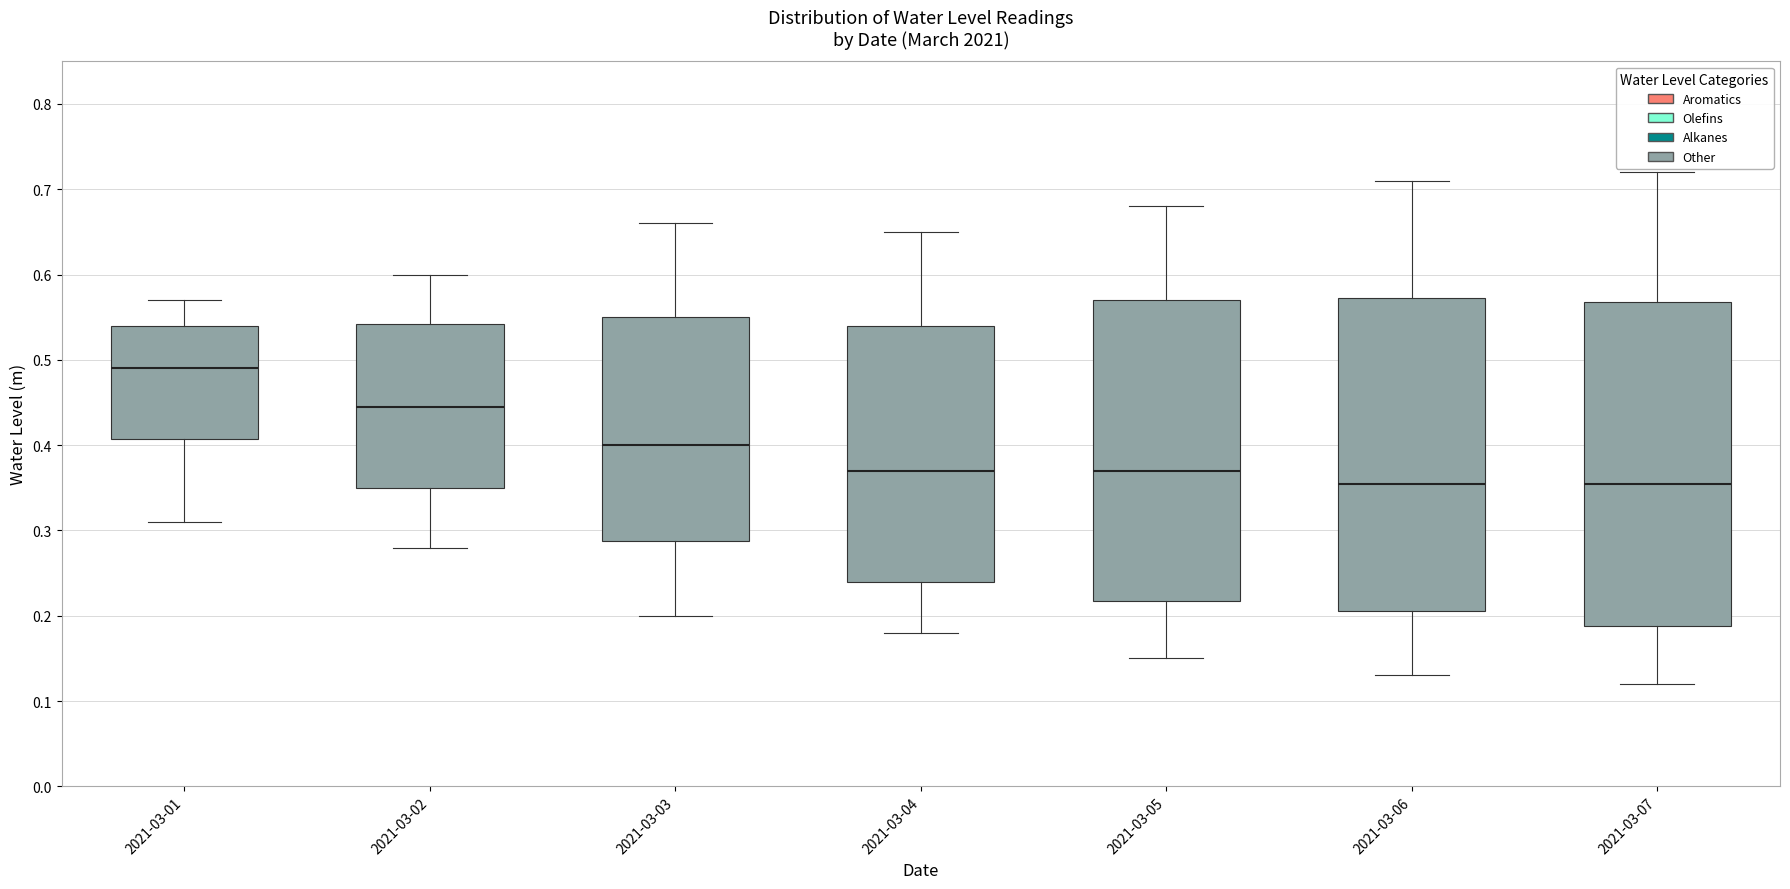

Reading left to right, read every box against the y-axis: the position of its median line, the range the box covers, and the ends of its whiskers. The values are not printed on the chart, so give them approximately, as read against the axis.

2021-03-01: median 0.49, box 0.41 to 0.54, whiskers 0.31 to 0.57
2021-03-02: median 0.45, box 0.35 to 0.54, whiskers 0.28 to 0.60
2021-03-03: median 0.40, box 0.29 to 0.55, whiskers 0.20 to 0.66
2021-03-04: median 0.37, box 0.24 to 0.54, whiskers 0.18 to 0.65
2021-03-05: median 0.37, box 0.22 to 0.57, whiskers 0.15 to 0.68
2021-03-06: median 0.36, box 0.21 to 0.57, whiskers 0.13 to 0.71
2021-03-07: median 0.36, box 0.19 to 0.57, whiskers 0.12 to 0.72